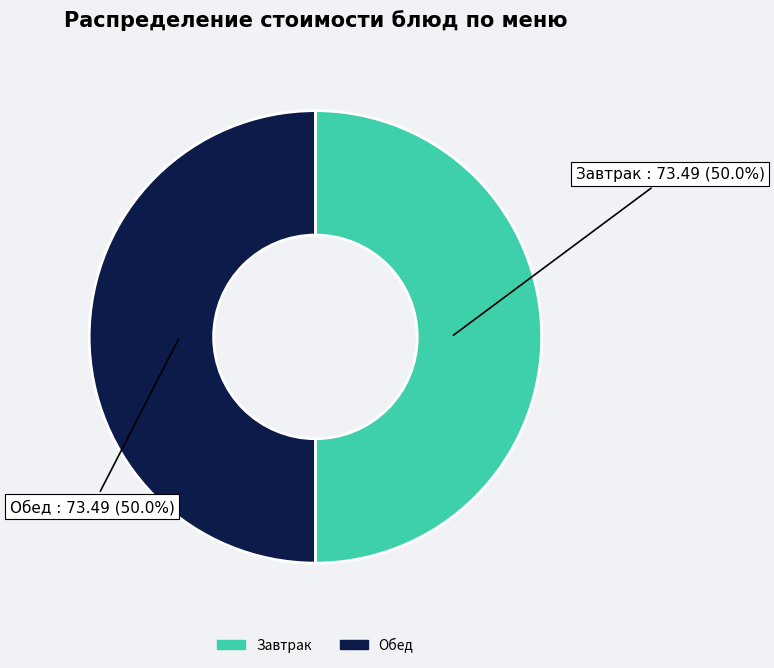

Approximately how many times larger is the value at Завтрак compared to Обед?

1.0